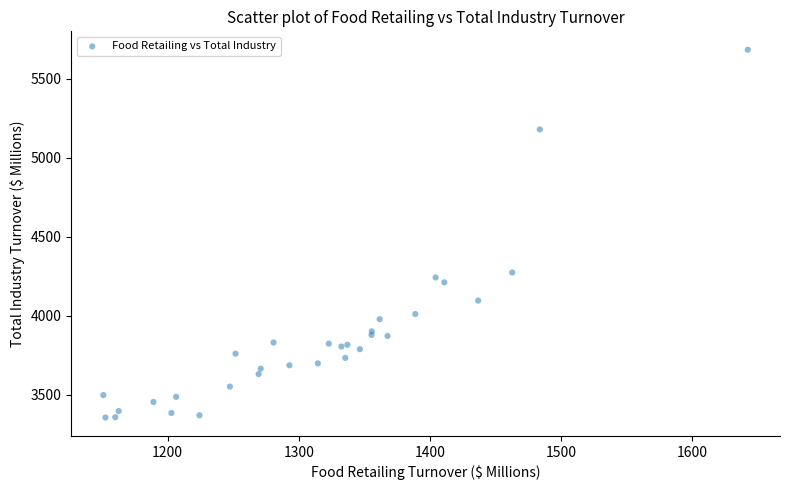

What Y value in the scatter plot is closest to 4520?

4274.0